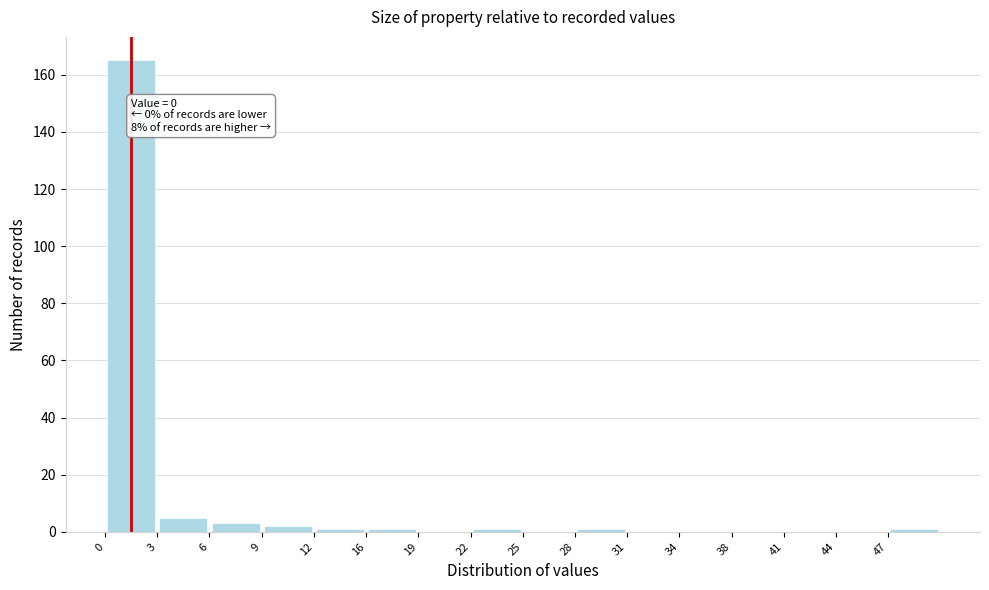

Over which range of the x-axis is the bar tallest?

0.0 to 3.0